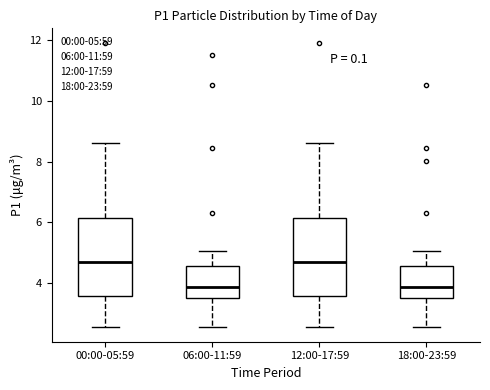

Reading left to right, transcribe this box plot: for each box, give where its median line is, the range the box spans, and where its two whiskers end, as read against the y-axis. The values are not printed on the chart, so give them approximately, as read against the axis.

00:00-05:59: median 4.6, box 3.6 to 6.2, whiskers 2.6 to 8.6
06:00-11:59: median 3.8, box 3.6 to 4.6, whiskers 2.6 to 5.0
12:00-17:59: median 4.6, box 3.6 to 6.2, whiskers 2.6 to 8.6
18:00-23:59: median 3.8, box 3.6 to 4.6, whiskers 2.6 to 5.0